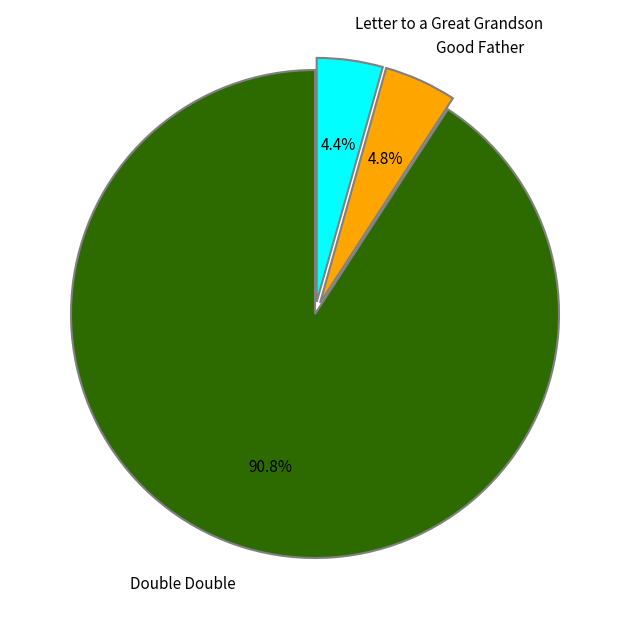

To the nearest percent, what percentage of the pie is Double Double?

91%